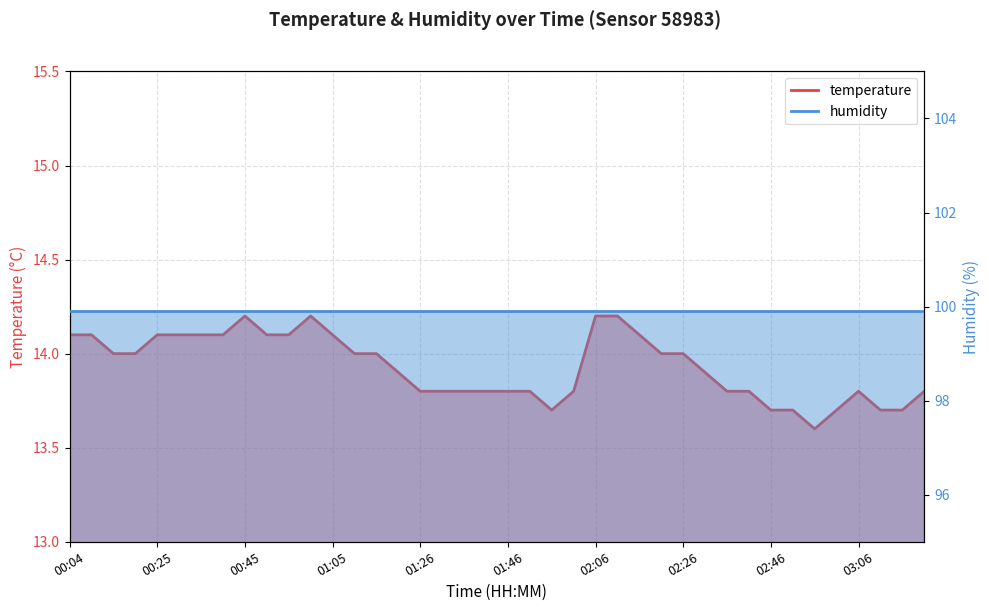

What is the label of the 31st point from the right?

00:50